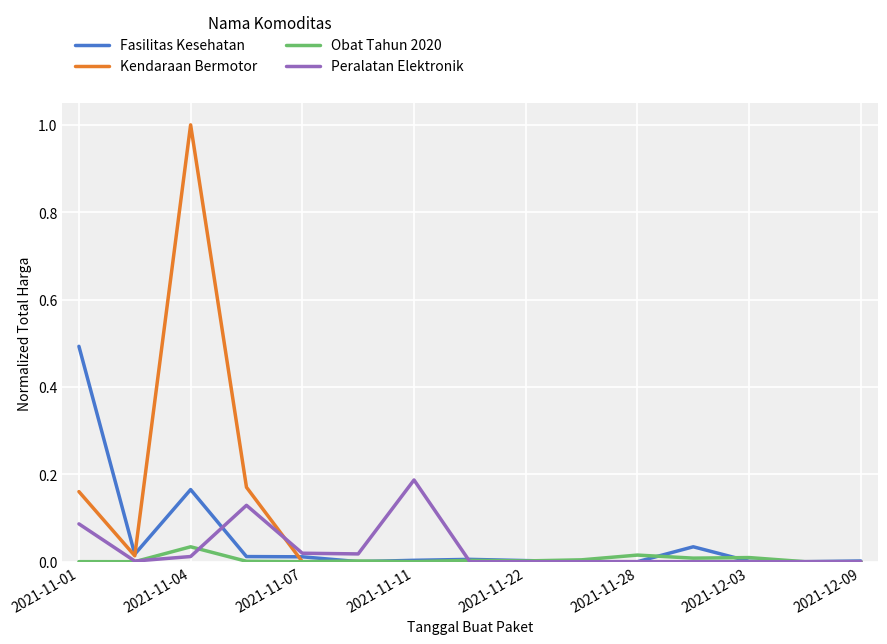

Is this an area chart (filled region under the line)?

No